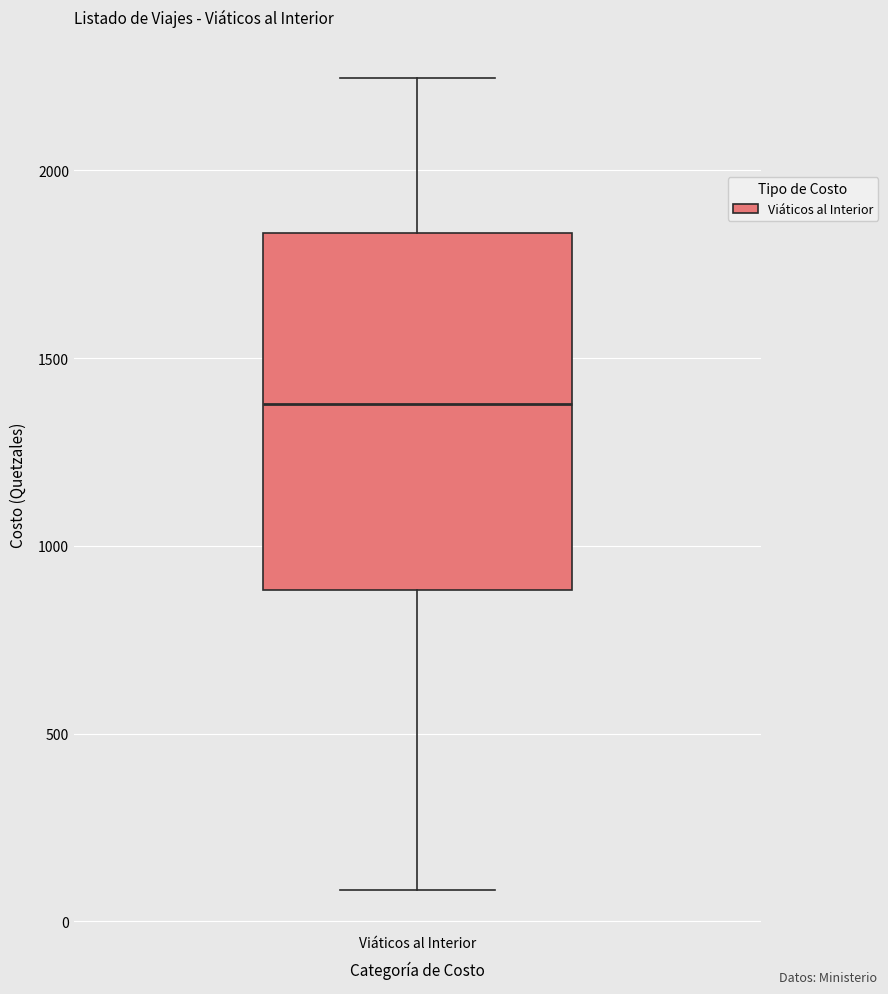

Where is the lower edge of the box for Viáticos al Interior on the y-axis? The values are not printed on the chart, so give them approximately, as read against the axis.

900